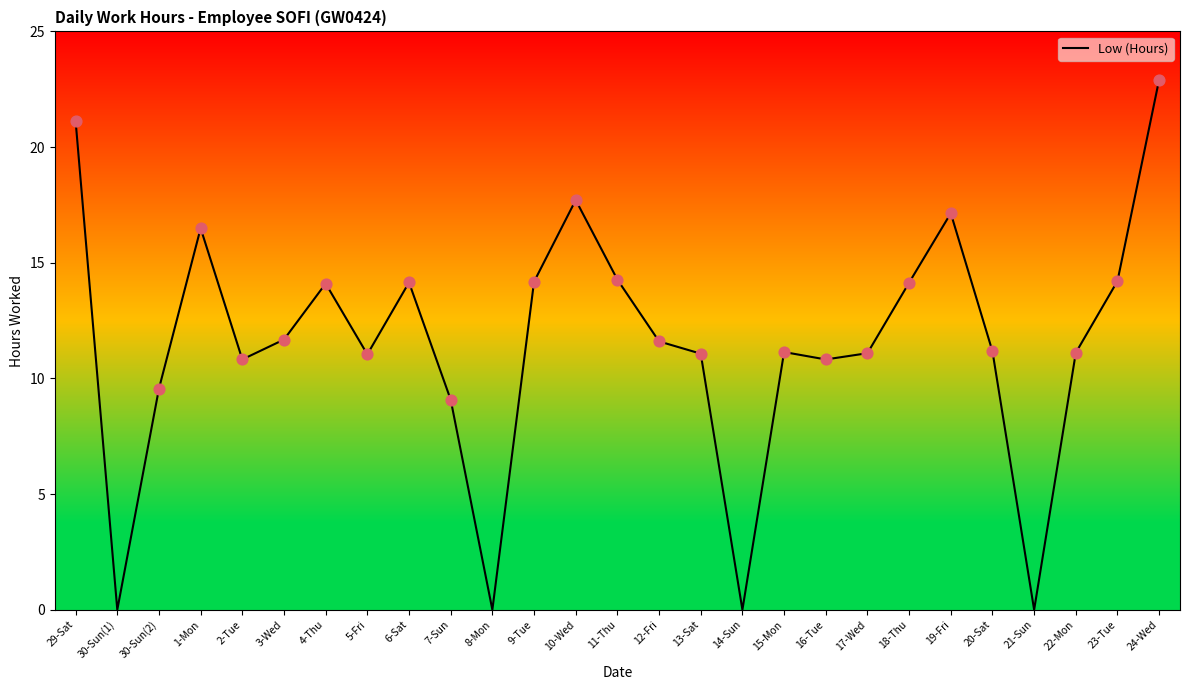

What is the change in value from 13-Sat to 20-Sat?

+0.1